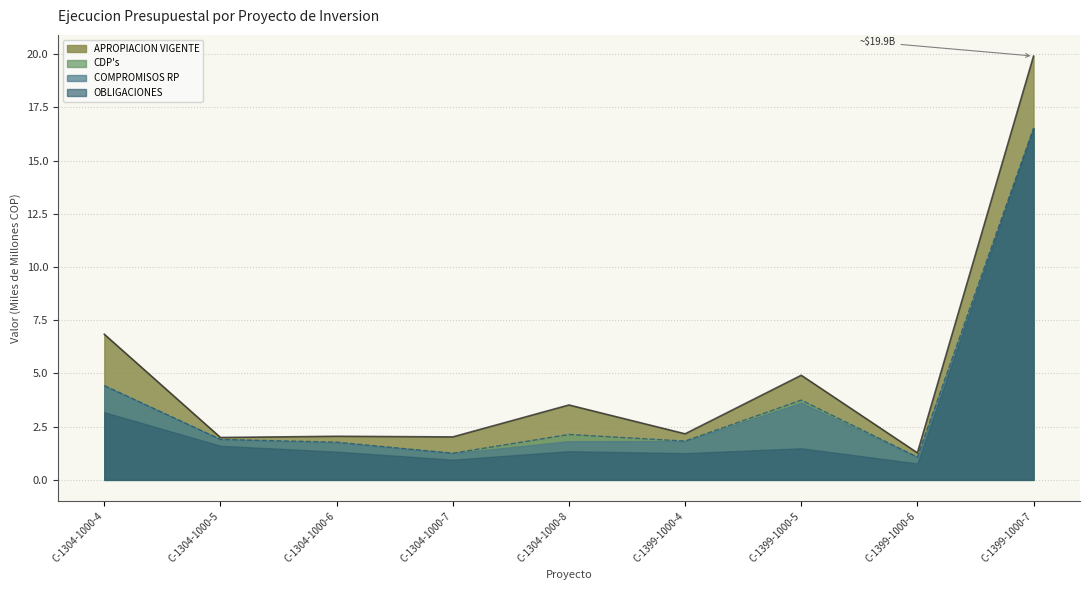

Where is the first local minimum for APROPIACION VIGENTE?

C-1304-1000-5